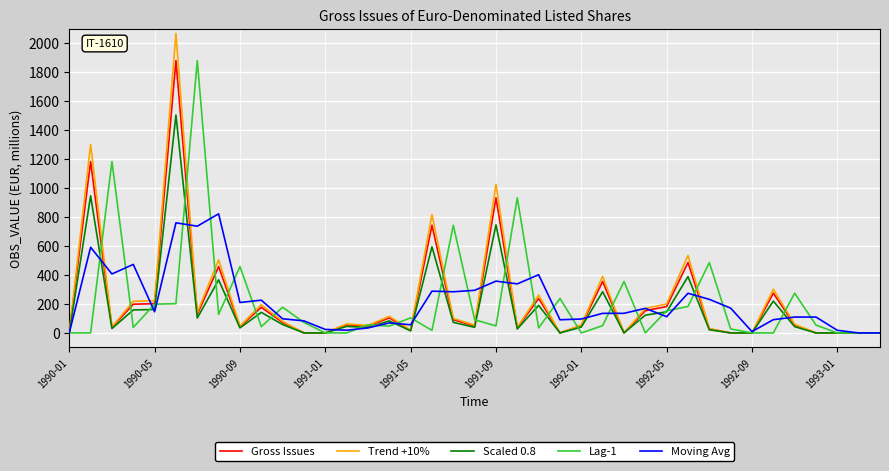

How many series are shown in this chart?

5